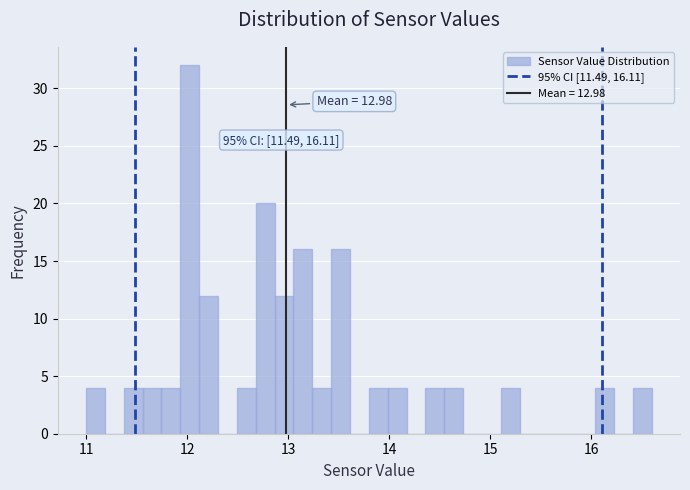

Around what value on the x-axis is the tallest bar? Give the approximate position of its centre, as read against the axis.

12.0